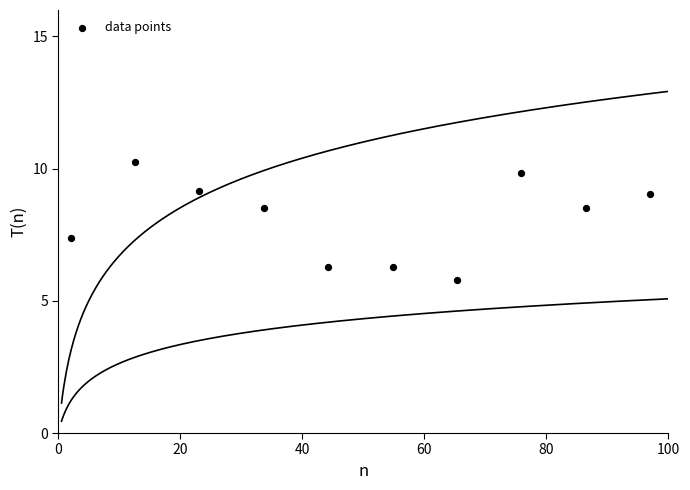

What is the average Y value?

8.1